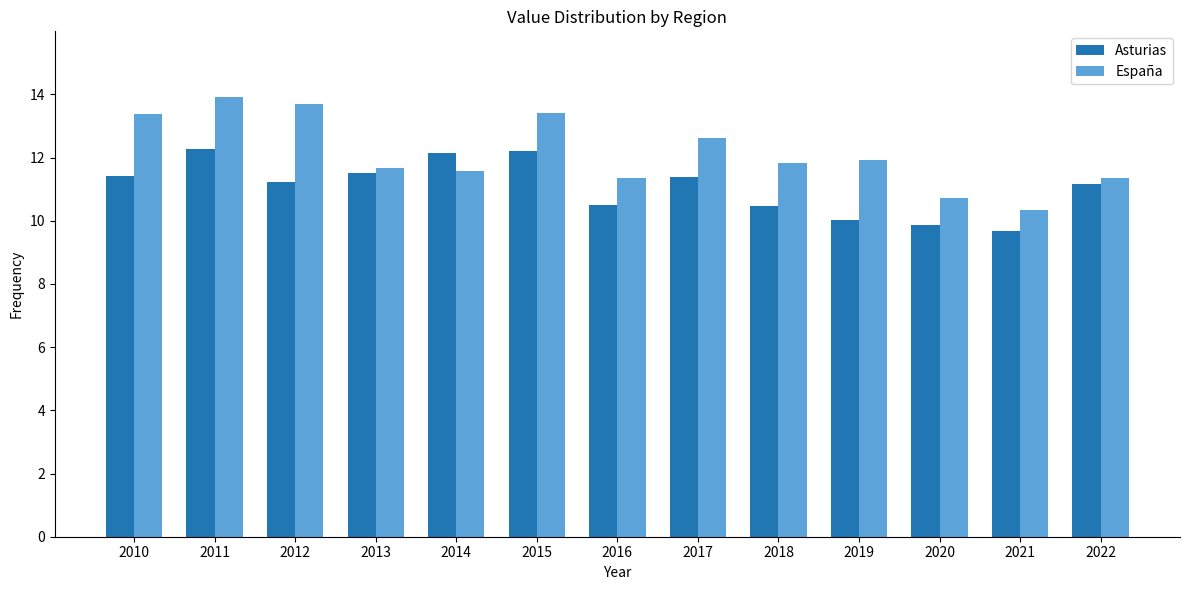

Rank the series by their average value, from highest to lowest.

España, Asturias